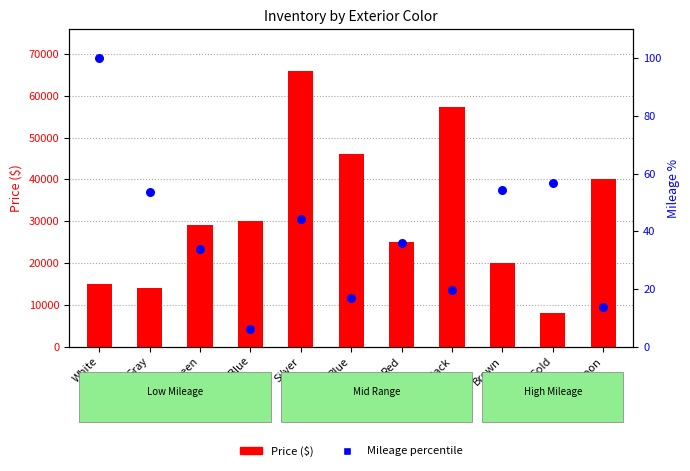

At which category is the sum across all series the highest?

Silver